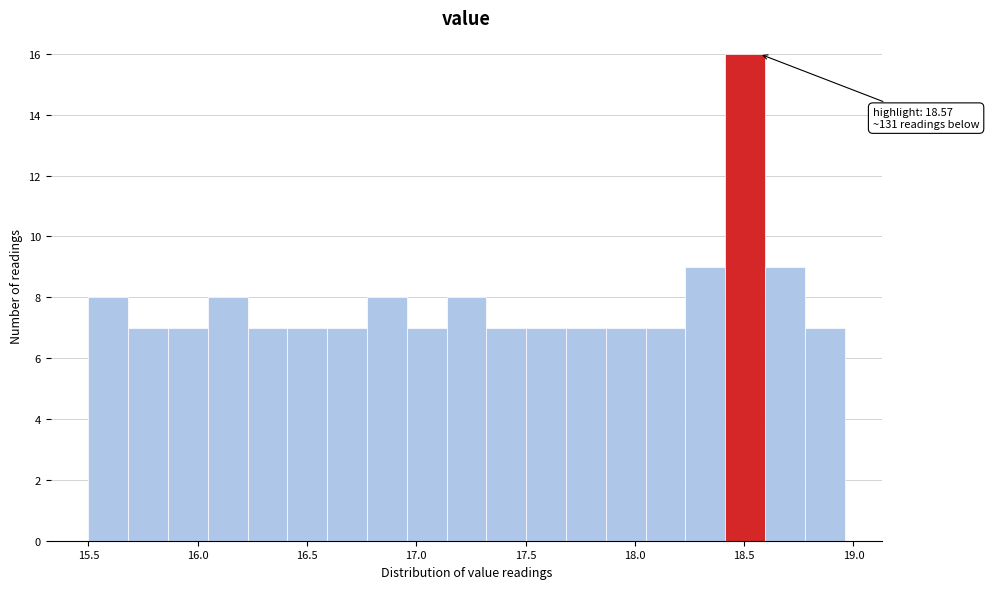

Read against the x-axis, roughly where is the centre of the tallest bar?

18.50